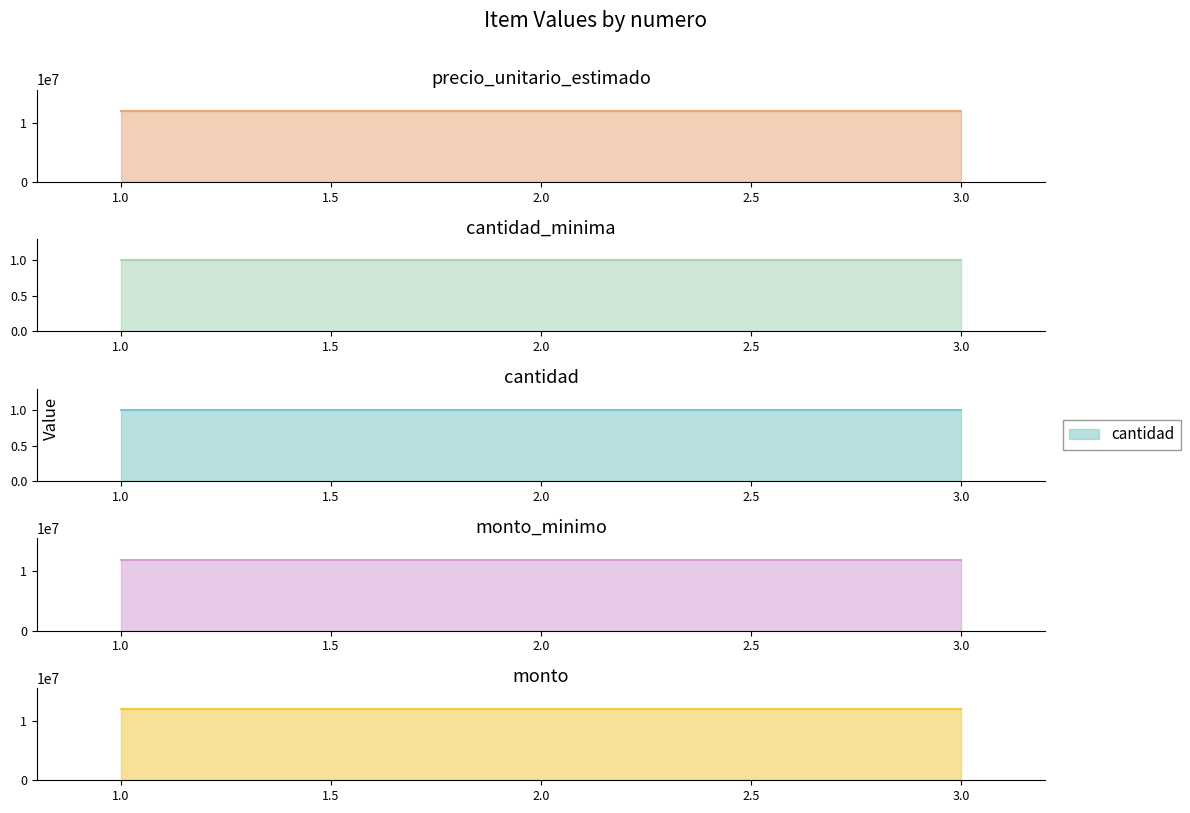

The value of monto_minimo at 3 is 6490949. True or false?

False